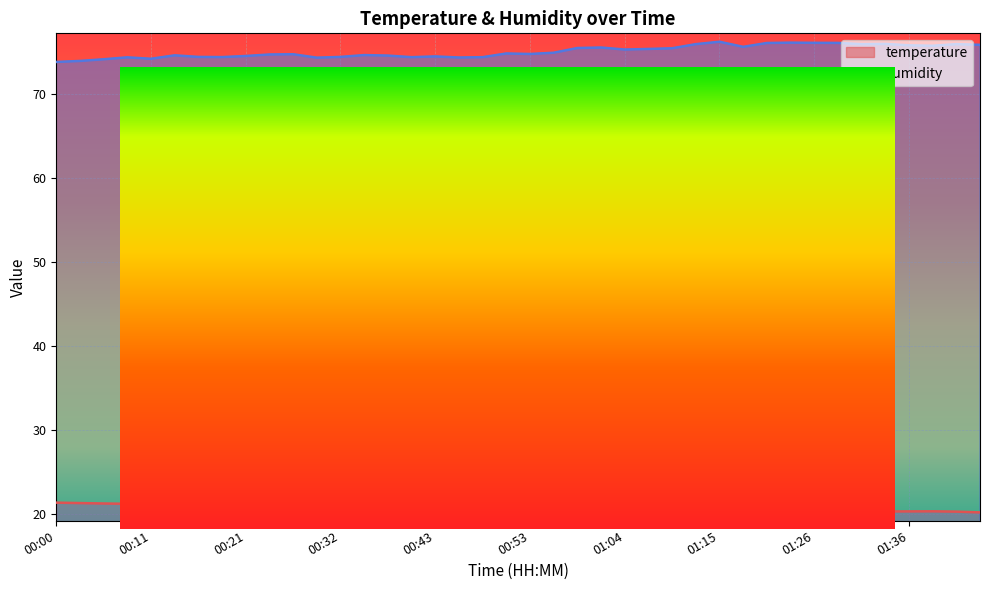

Which category has the lowest value in the humidity series?

00:00